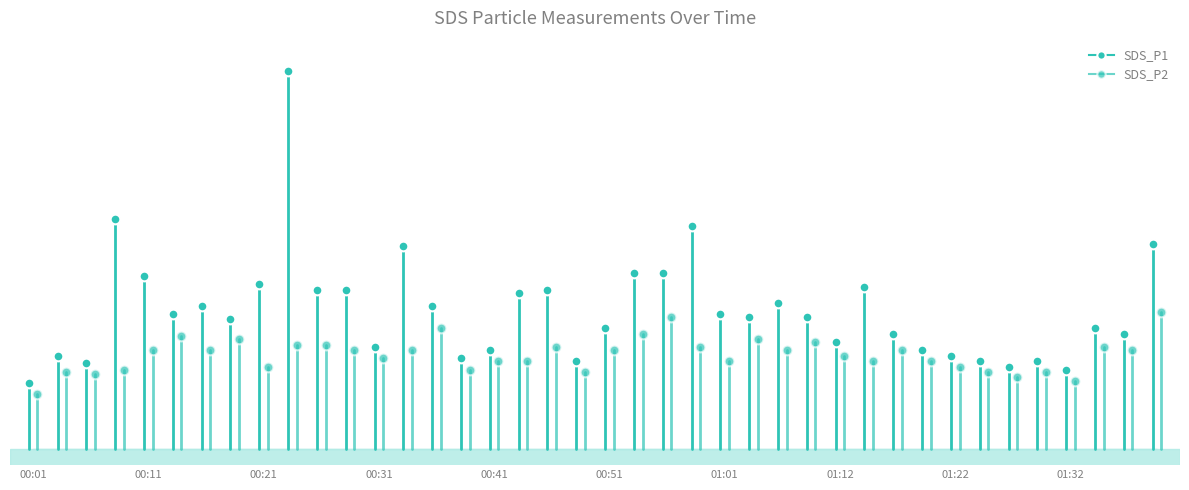

Reading left to right, list all the values displayed in this chart.

SDS_P1: 00:01=1.4	00:03=1.6	00:06=1.6	00:08=2.9	00:11=2.4	00:13=2.0	00:16=2.1	00:18=2.0	00:21=2.3	00:23=4.2	00:26=2.2	00:28=2.2	00:31=1.7	00:33=2.6	00:36=2.1	00:38=1.6	00:41=1.7	00:43=2.2	00:46=2.2	00:48=1.6	00:51=1.9	00:53=2.4	00:56=2.4	00:59=2.8	01:01=2.0	01:04=2.0	01:06=2.1	01:09=2.0	01:12=1.8	01:14=2.3	01:17=1.9	01:19=1.7	01:22=1.6	01:24=1.6	01:27=1.6	01:29=1.6	01:32=1.5	01:34=1.9	01:37=1.9	01:39=2.7
SDS_P2: 00:01=1.3	00:03=1.5	00:06=1.5	00:08=1.5	00:11=1.7	00:13=1.8	00:16=1.7	00:18=1.8	00:21=1.6	00:23=1.8	00:26=1.8	00:28=1.7	00:31=1.6	00:33=1.7	00:36=1.9	00:38=1.5	00:41=1.6	00:43=1.6	00:46=1.7	00:48=1.5	00:51=1.7	00:53=1.9	00:56=2.0	00:59=1.7	01:01=1.6	01:04=1.8	01:06=1.7	01:09=1.8	01:12=1.6	01:14=1.6	01:17=1.7	01:19=1.6	01:22=1.6	01:24=1.5	01:27=1.4	01:29=1.5	01:32=1.4	01:34=1.7	01:37=1.7	01:39=2.0